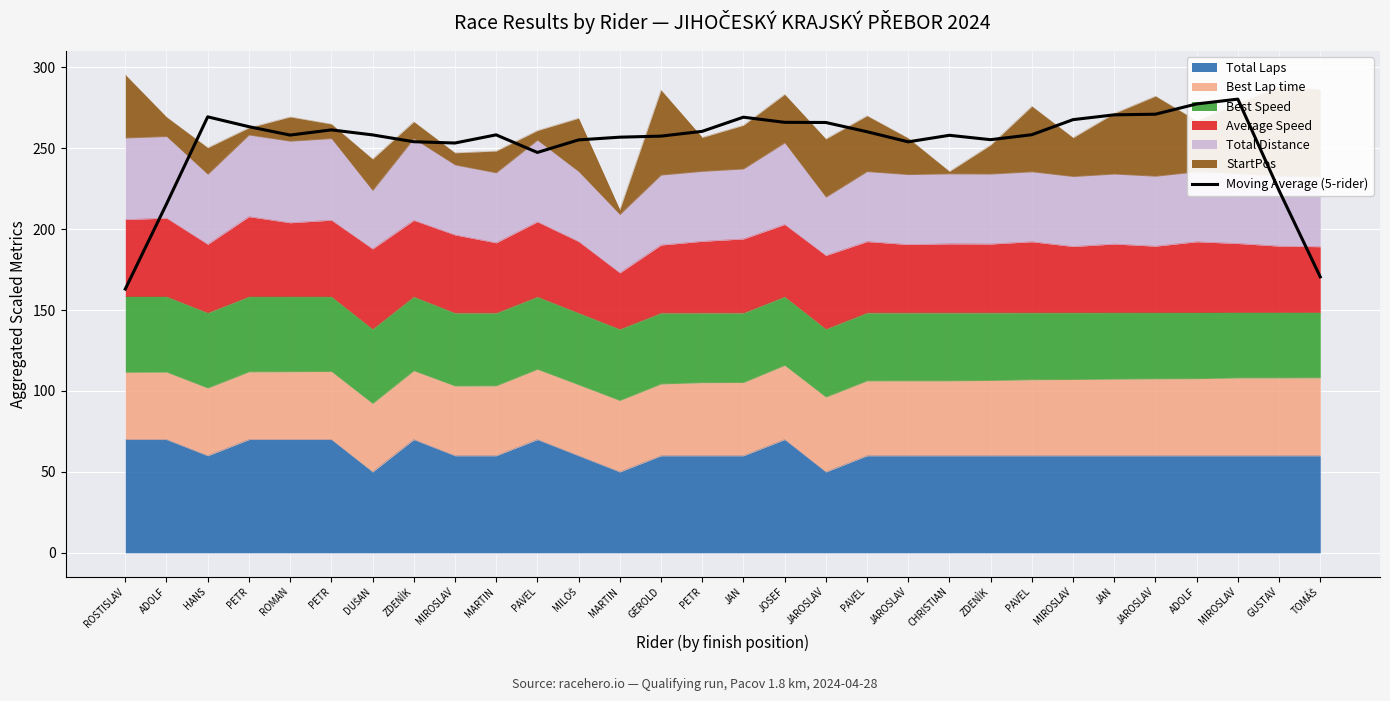

What is the greatest value displayed?

280.3